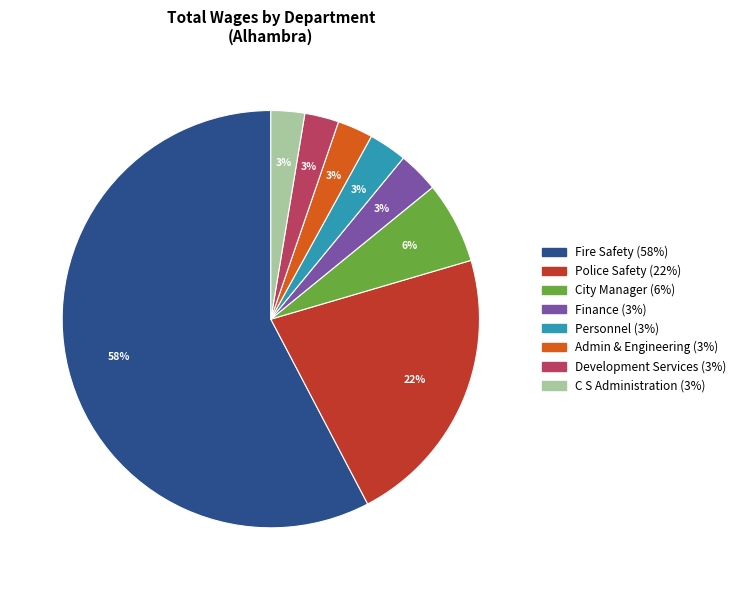

Between City Manager and Personnel, which is larger?

City Manager